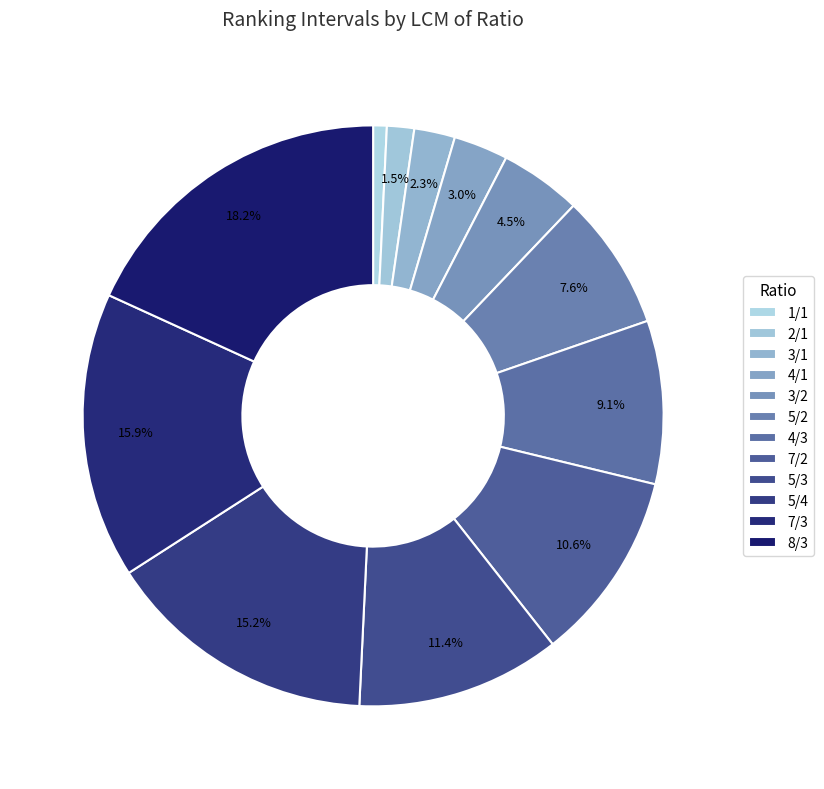

Is 5/3 the majority of the pie?

No